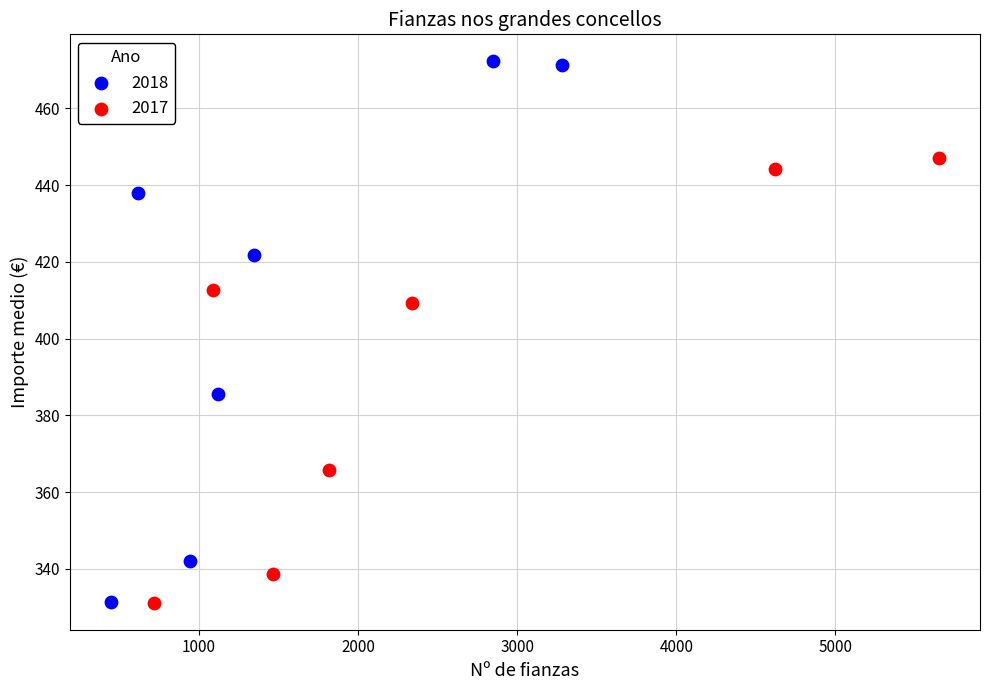

Which series has the largest Y range (max minus min)?

2018